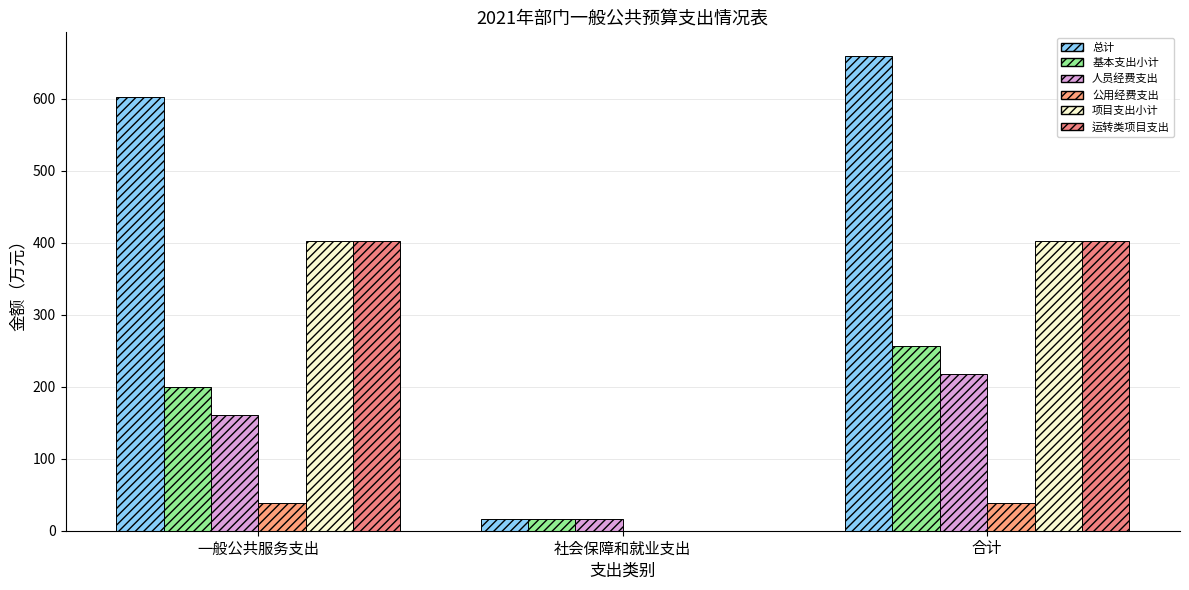

What position from the left is 社会保障和就业支出?

2